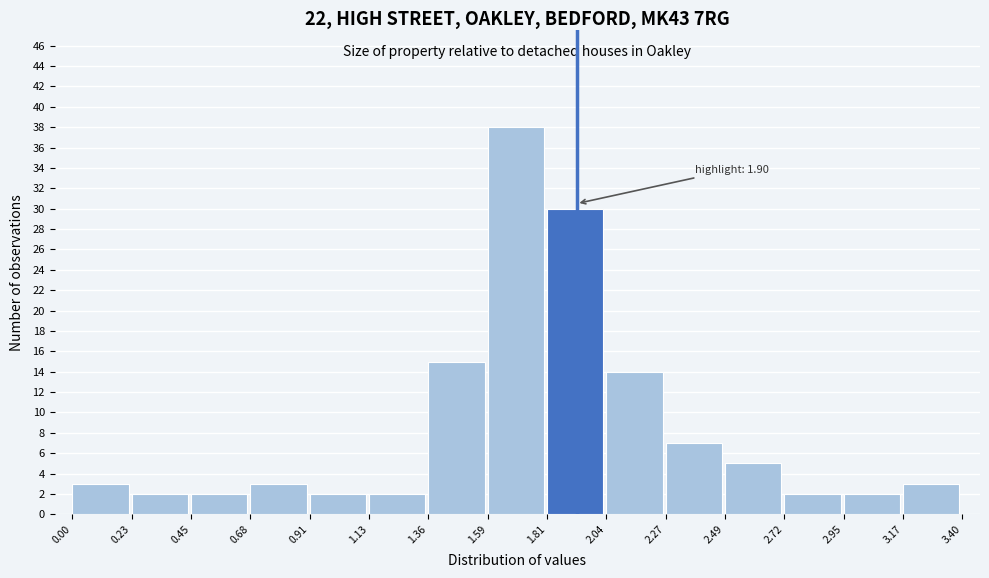

Which range on the x-axis has the tallest bar?

1.59 to 1.81